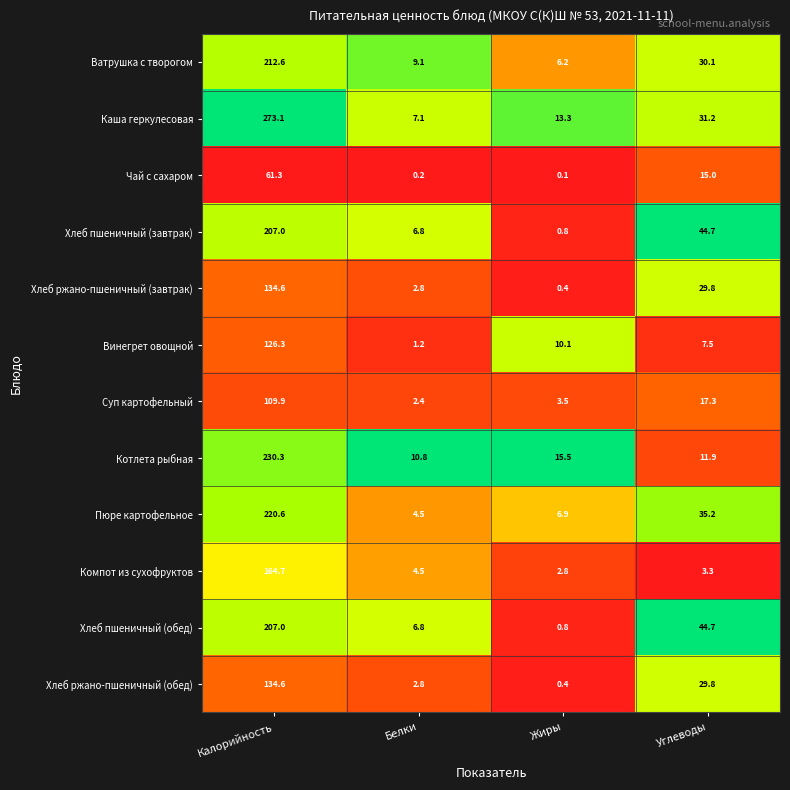

What is the sum of all Чай с сахаром values?

76.6